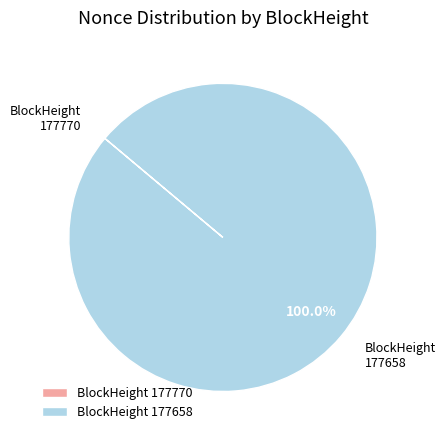

Does any single category account for the majority?

Yes